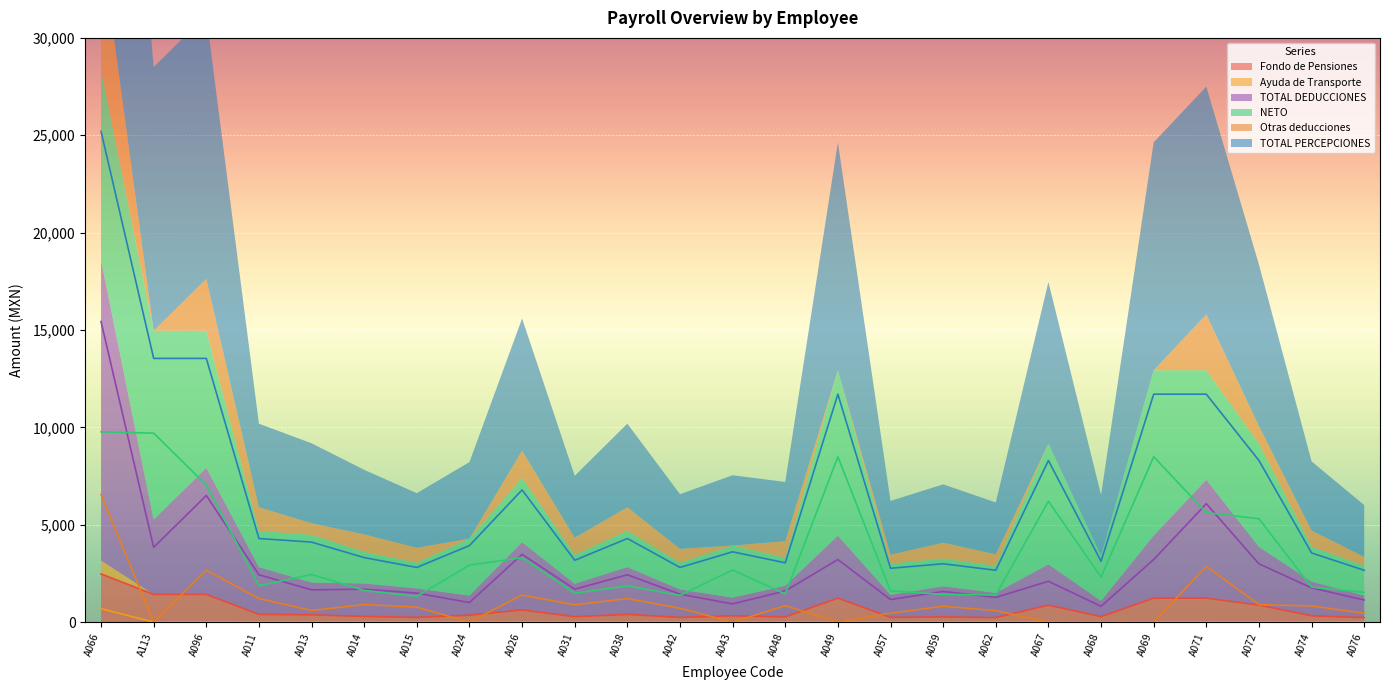

How many lines are shown in the chart?

6